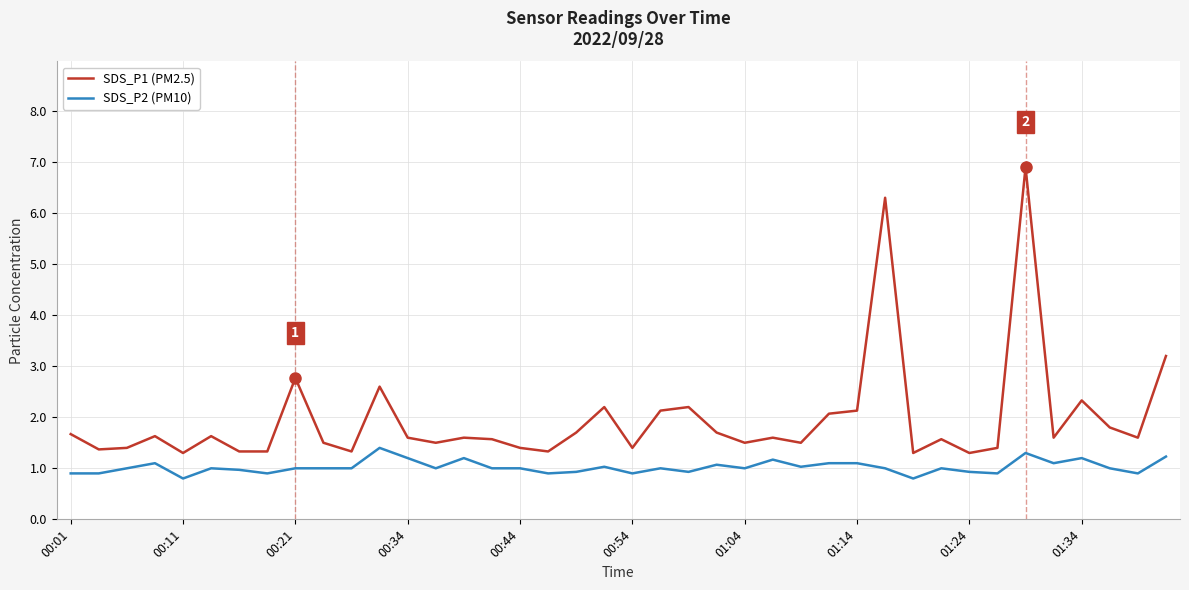

True or false: SDS_P1 (PM2.5) and SDS_P2 (PM10) intersect in this chart.

False